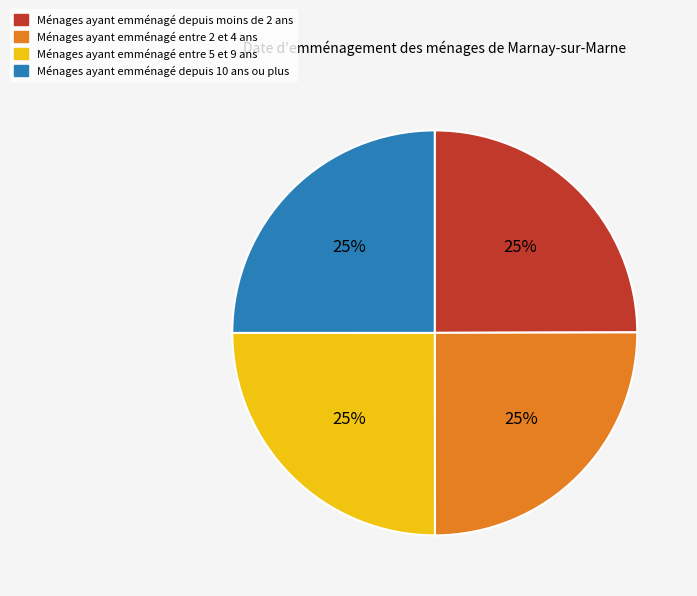

Is there any slice that represents more than half of the pie?

No